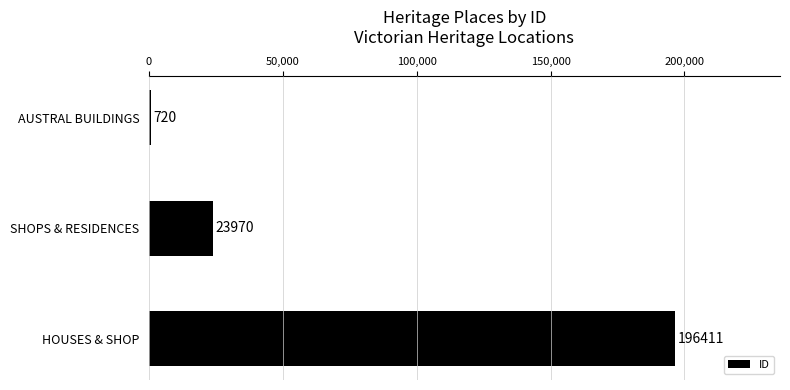

Reading bottom to top, transcribe all the data shown in this chart.

196411	23970	720